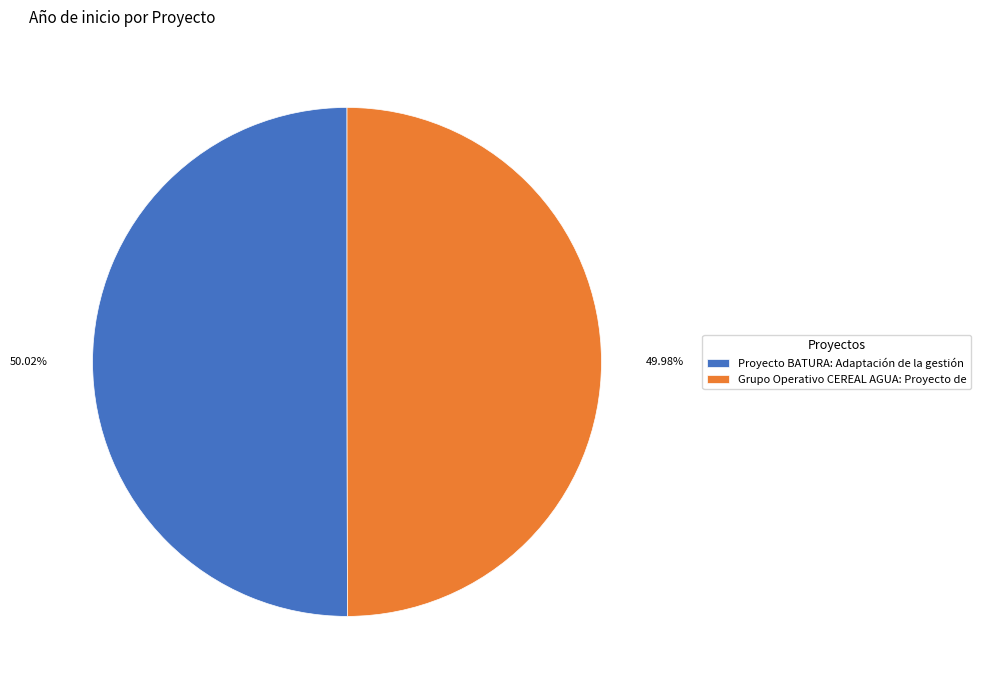

How many segments does this pie chart have?

2